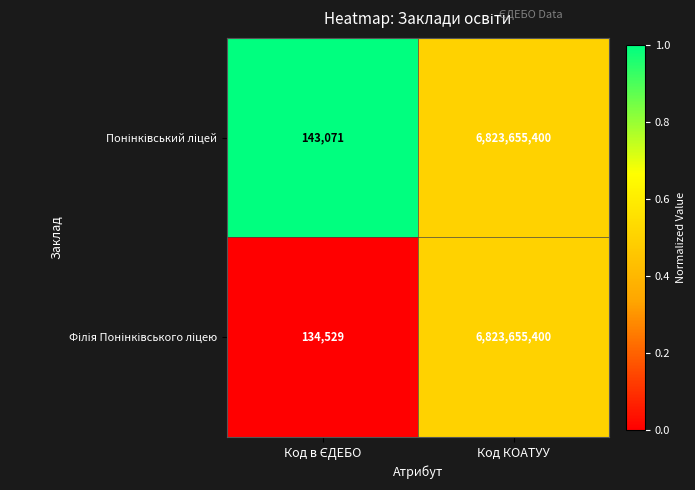

At which category does the chart reach its peak across all series?

Код КОАТУУ